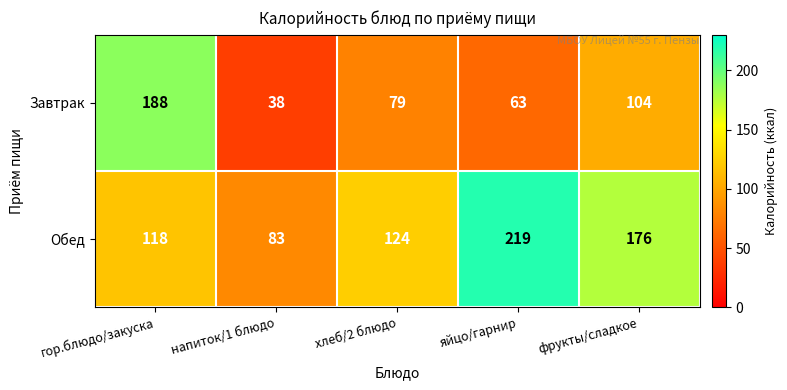

Which label corresponds to the smallest value in the chart?

напиток/1 блюдо